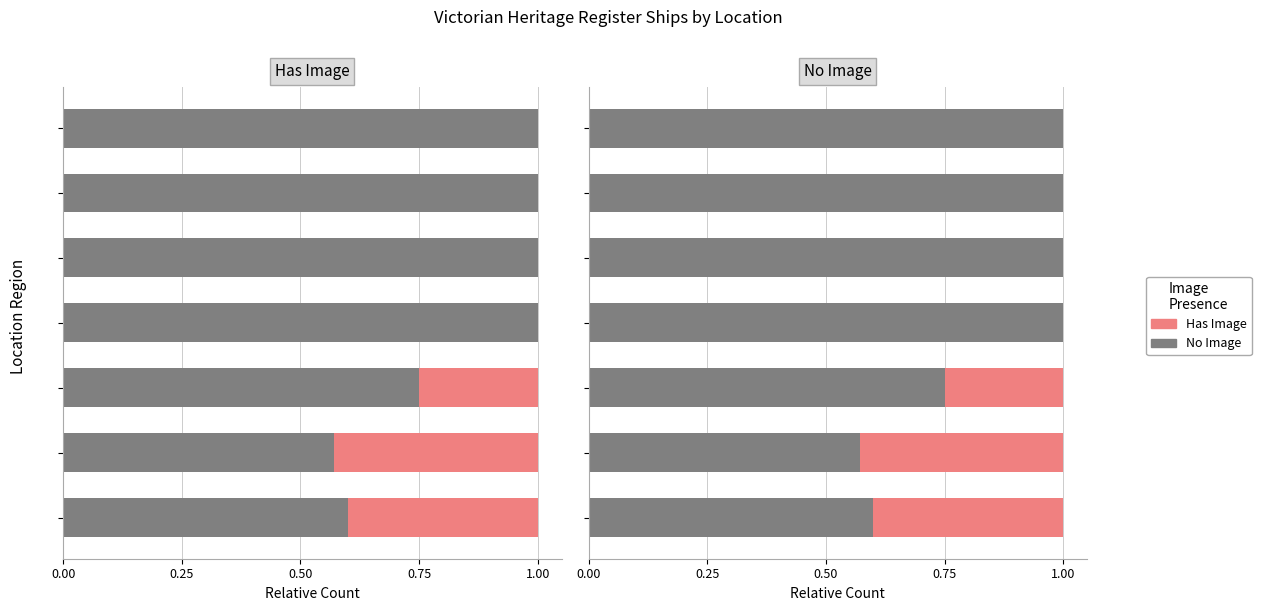

At 6, list the series in order from largest to smallest.

No Image, Has Image